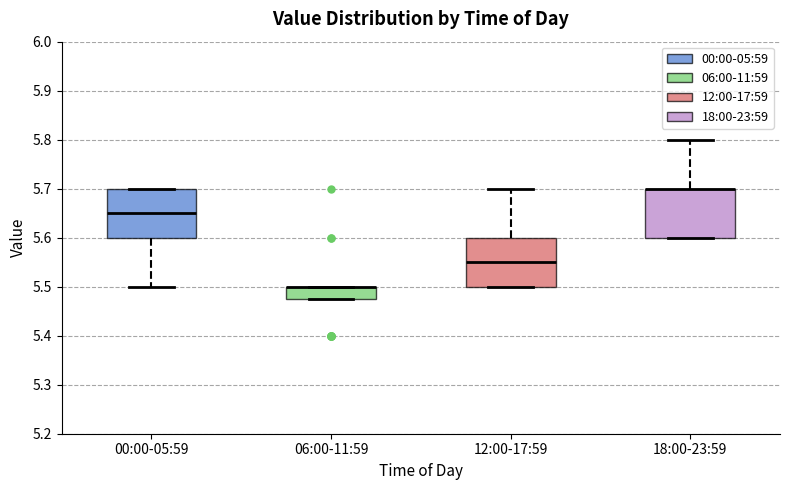

Where is the upper edge of the box for 00:00-05:59 on the y-axis? The values are not printed on the chart, so give them approximately, as read against the axis.

5.70